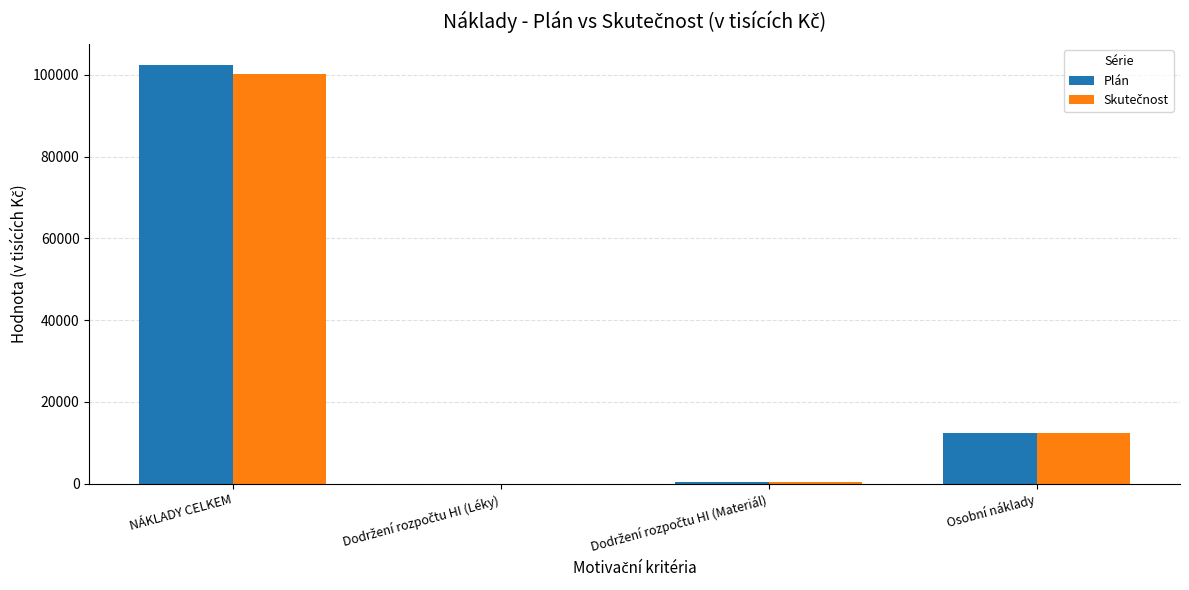

What is the sum of all Plán values?

115333.8